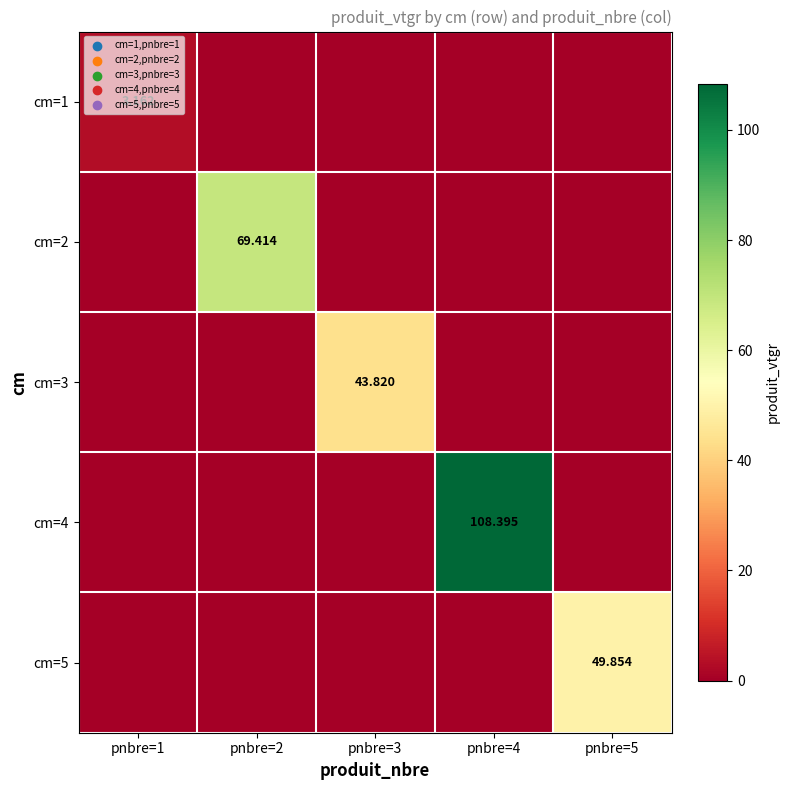

What is the total value across all series at pnbre=5?

49.9